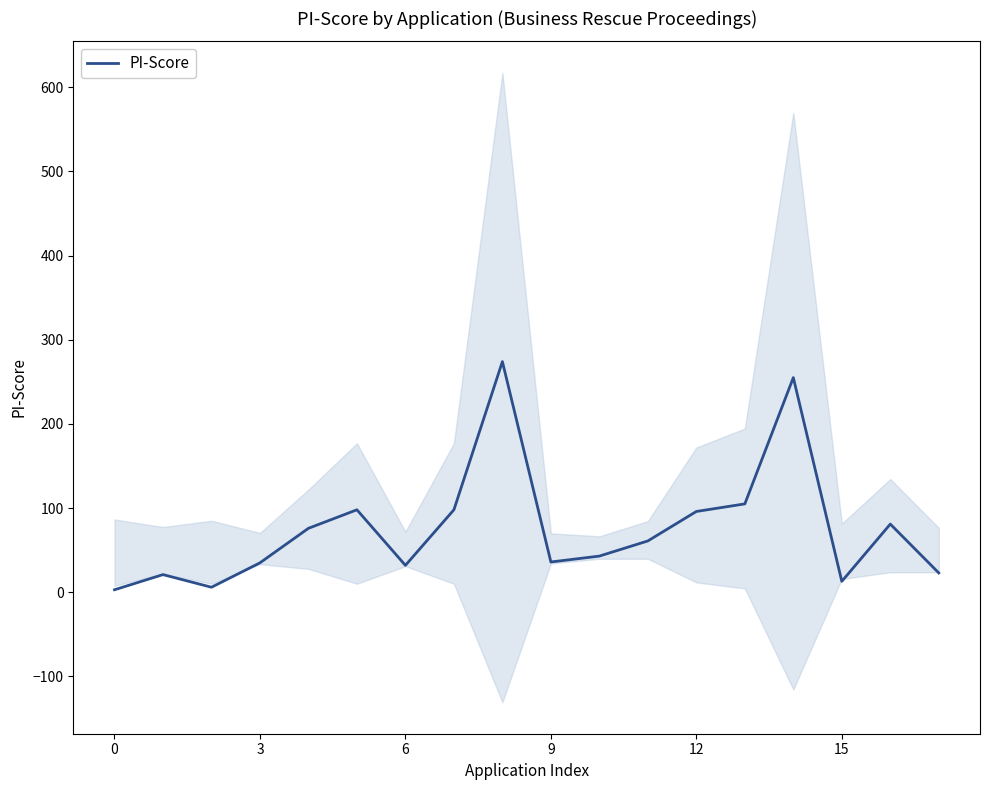

At which label is the value closest to 138?

13